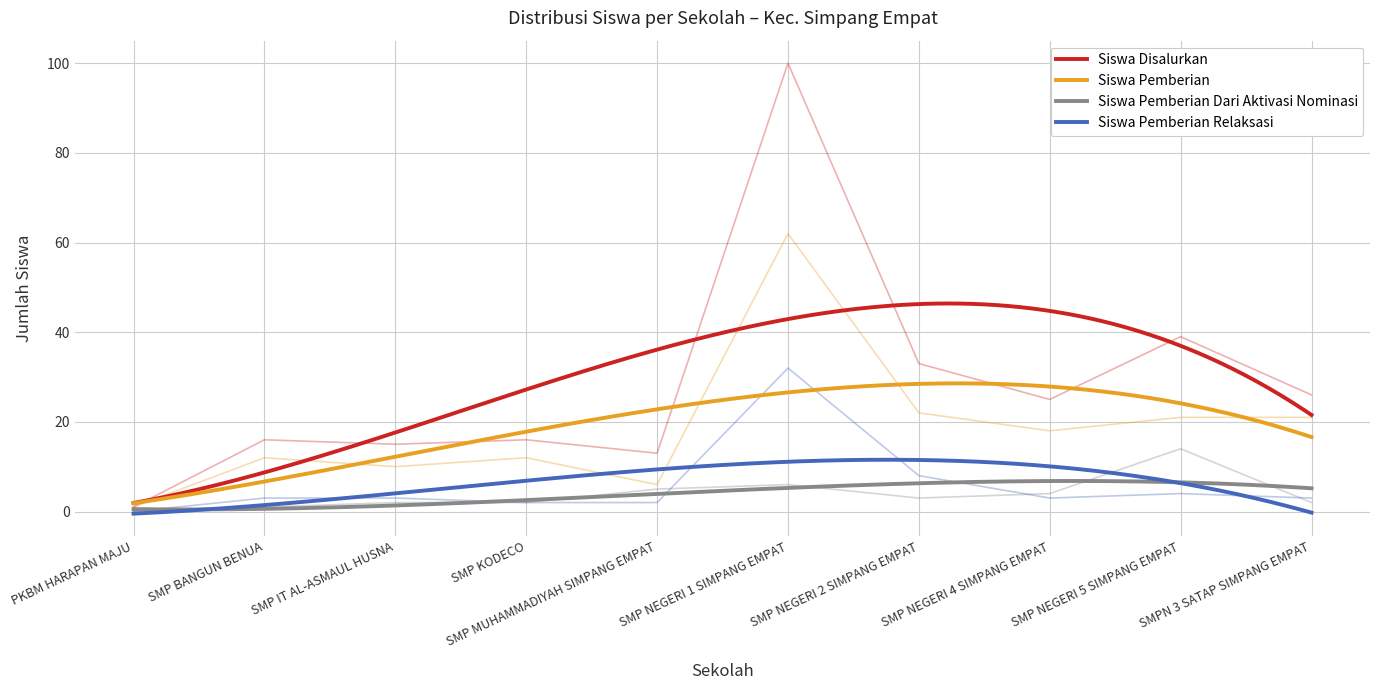

True or false: Siswa Pemberian Dari Aktivasi Nominasi and Siswa Disalurkan cross at least once.

False